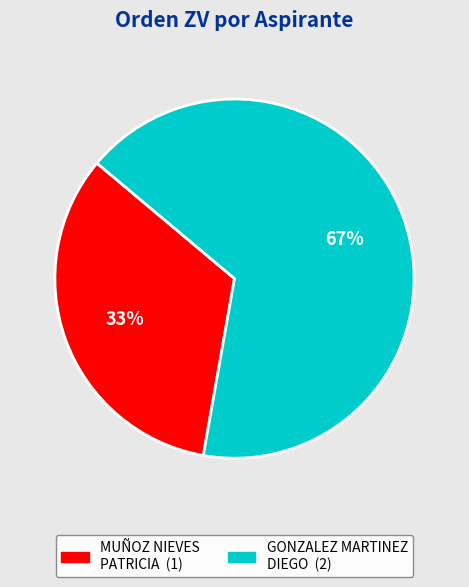

Is there any slice that represents more than half of the pie?

Yes